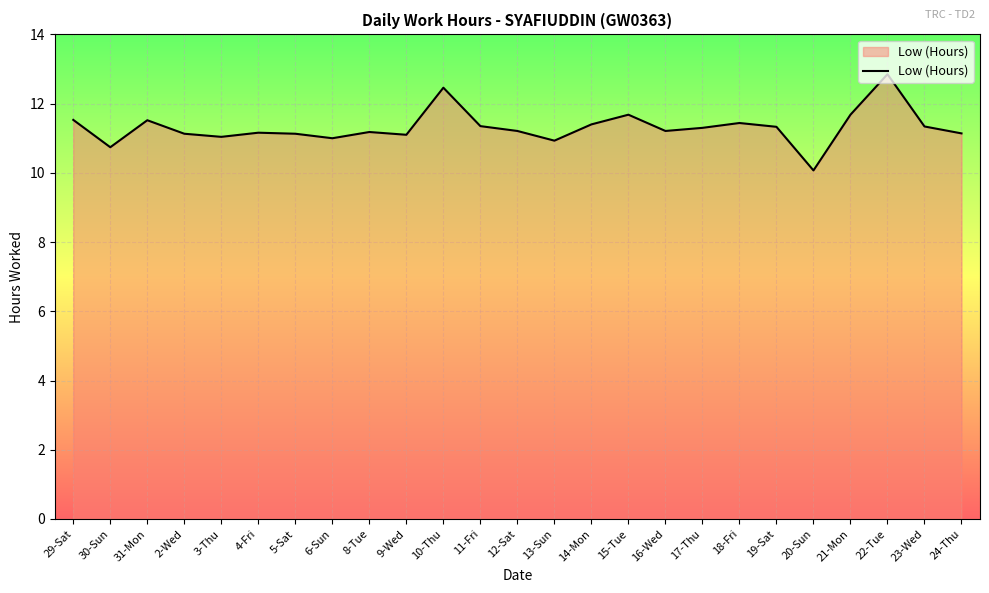

What position from the right is 15-Tue?

10